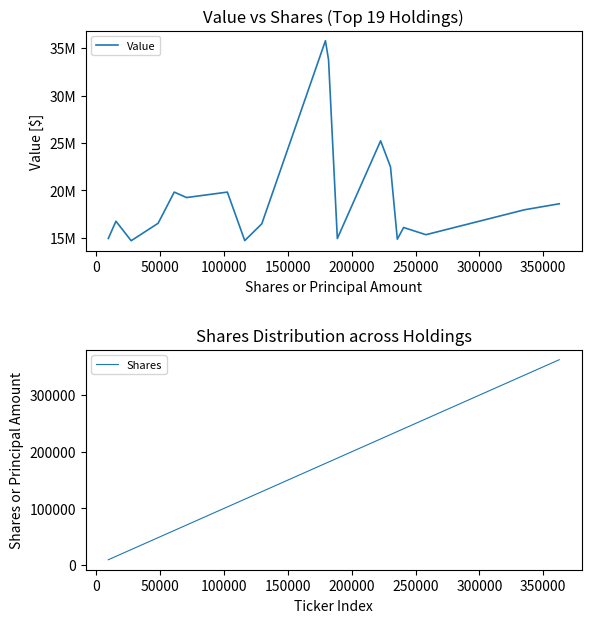

List the series in order of their peak value, lowest first.

Shares, Value